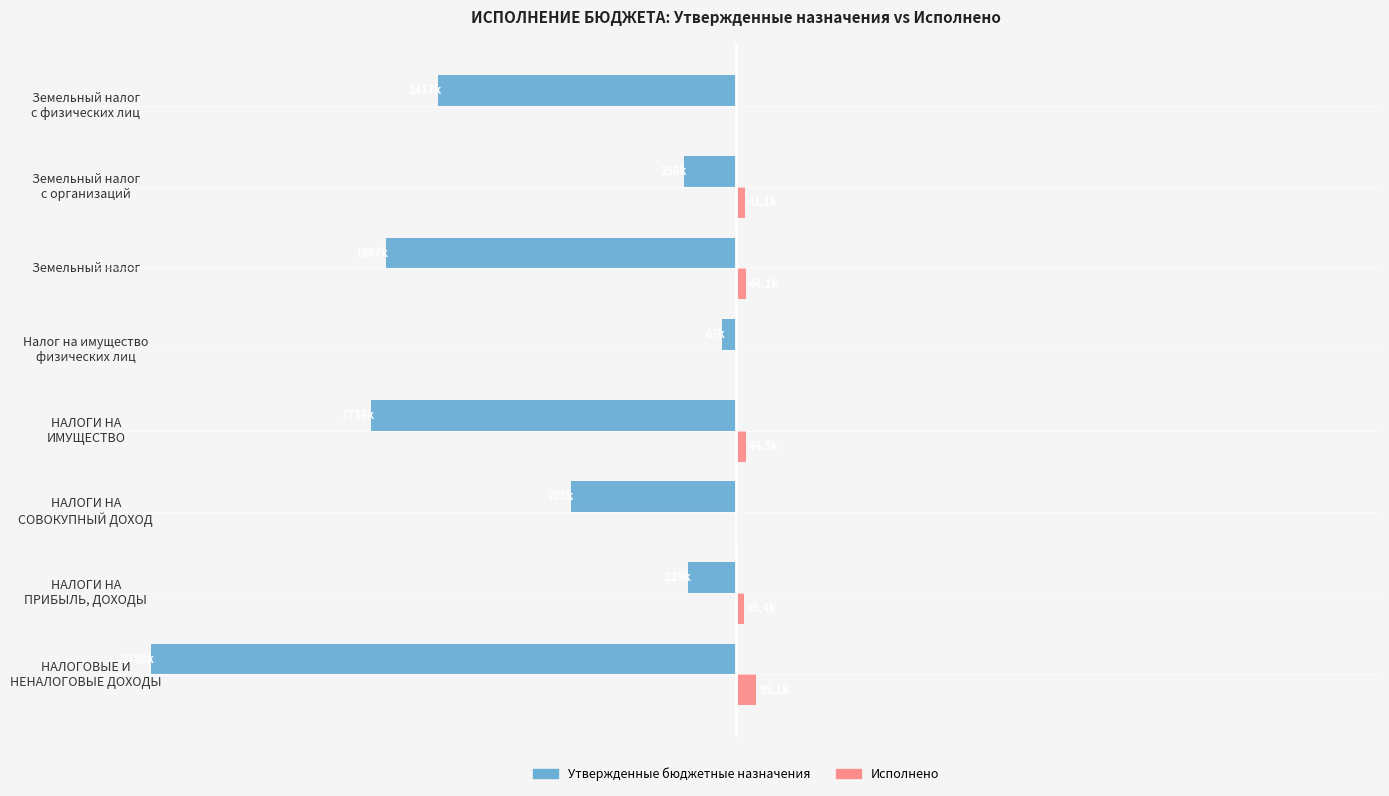

What are all the series names shown in the legend?

Утвержденные бюджетные назначения, Исполнено